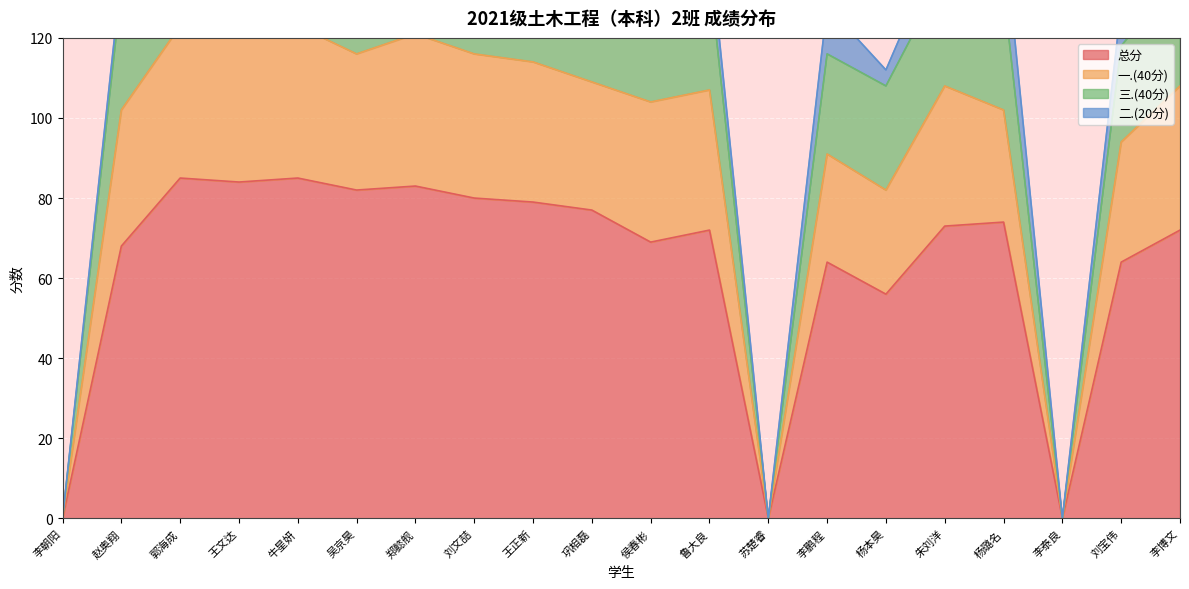

How many values in the 总分 series are below 73?

10